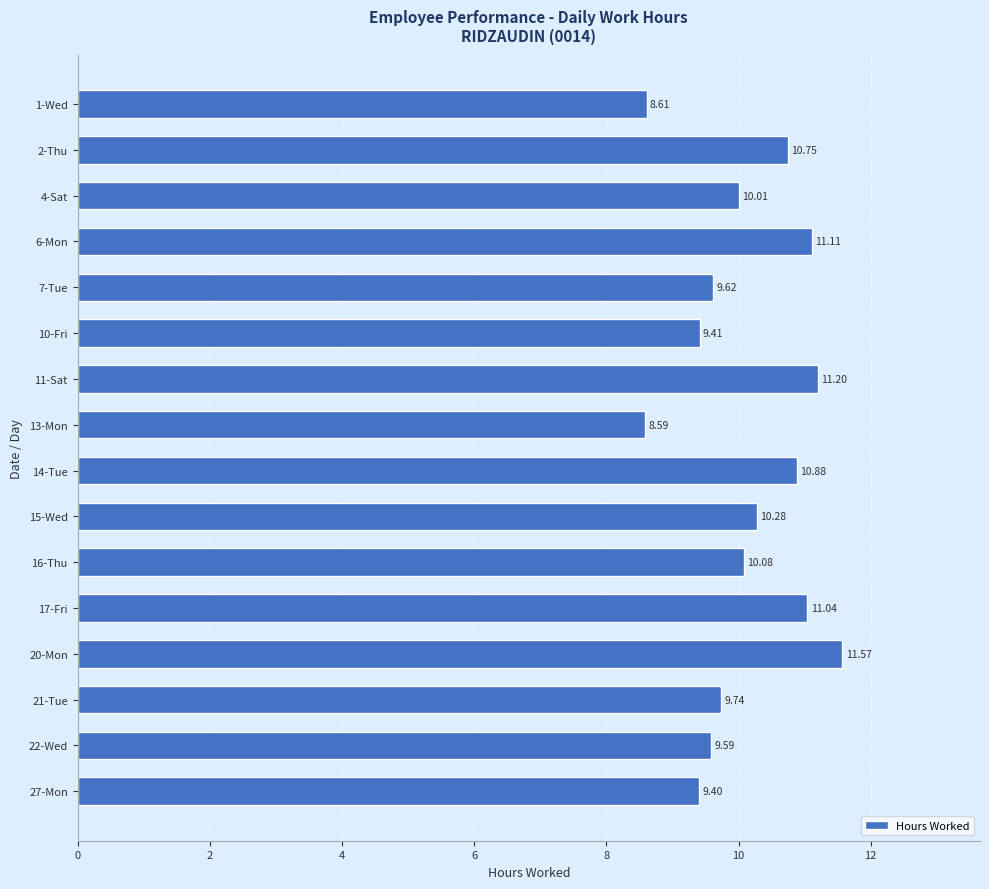

At which label is the value closest to 10?

4-Sat